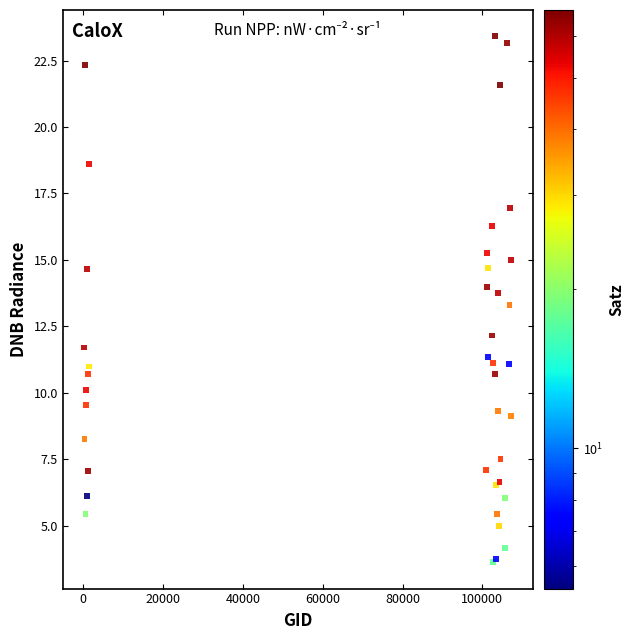

What Y value in the scatter plot is closest to 13?

13.3